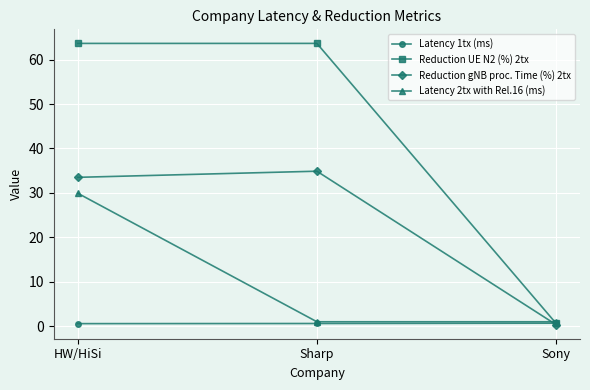

What is the maximum value shown in the chart?

63.6